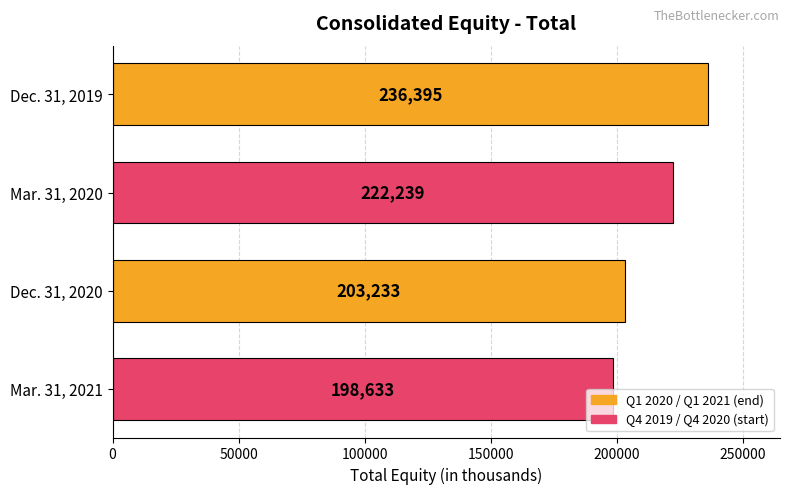

The chart shows a value of 264547 at Mar. 31, 2021. True or false?

False